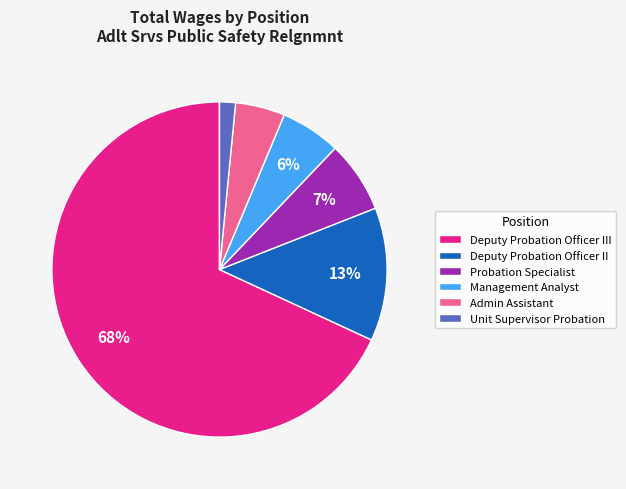

To the nearest percent, what portion does Deputy Probation Officer II represent?

13%